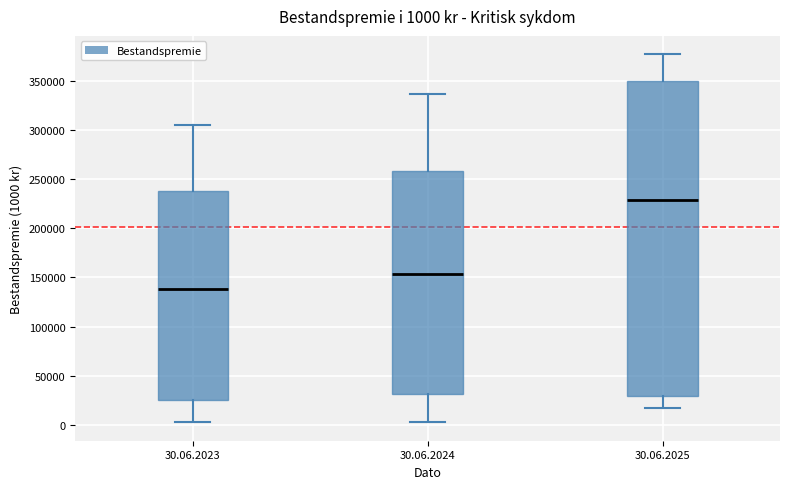

Which box's median line is the lowest?

30.06.2023